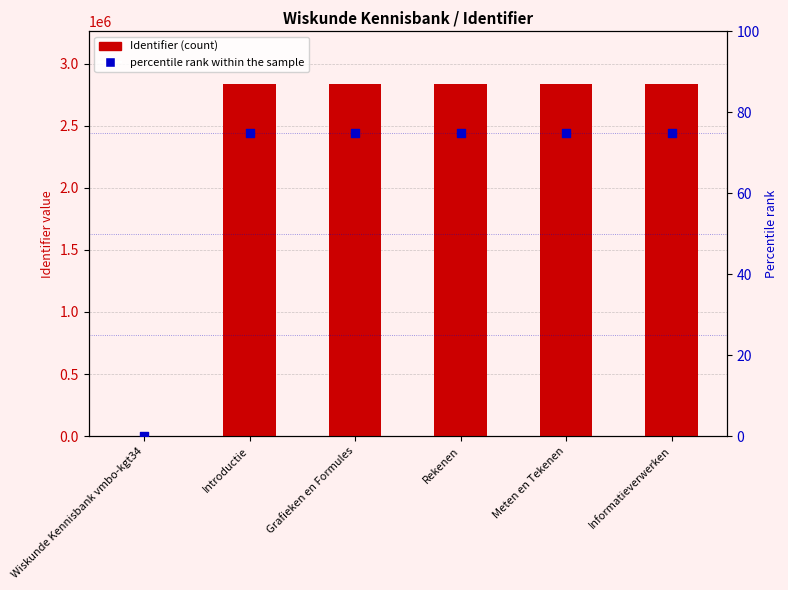

Which series reaches the maximum Y coordinate?

Identifier